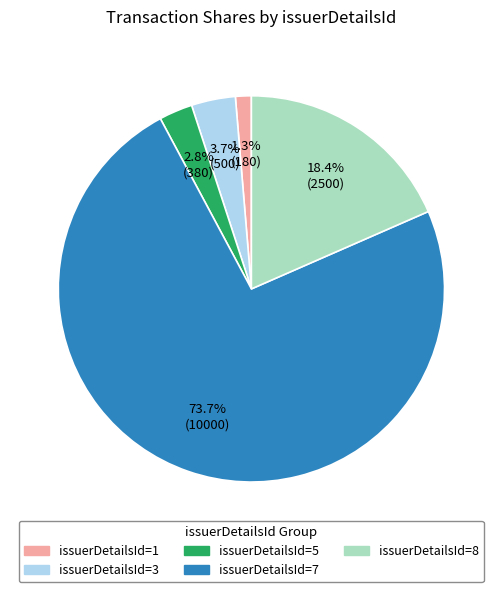

Does issuerDetailsId=7 represent more than half of the total?

Yes